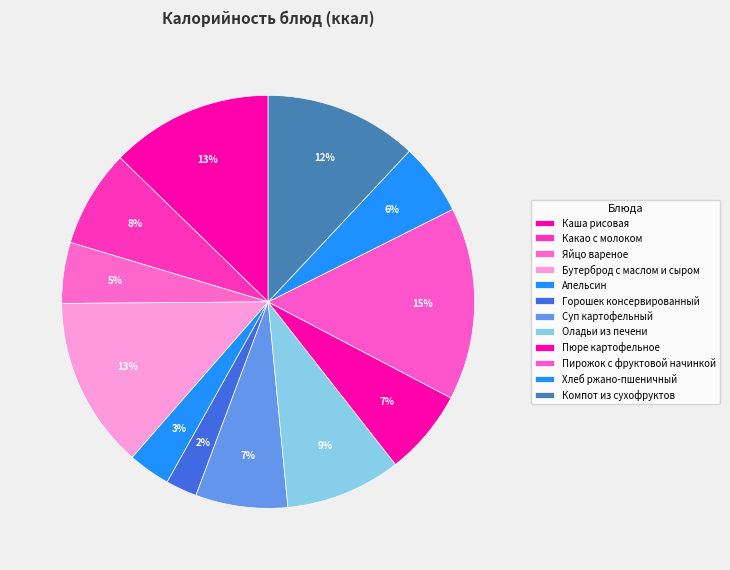

How many slices are in this pie chart?

12